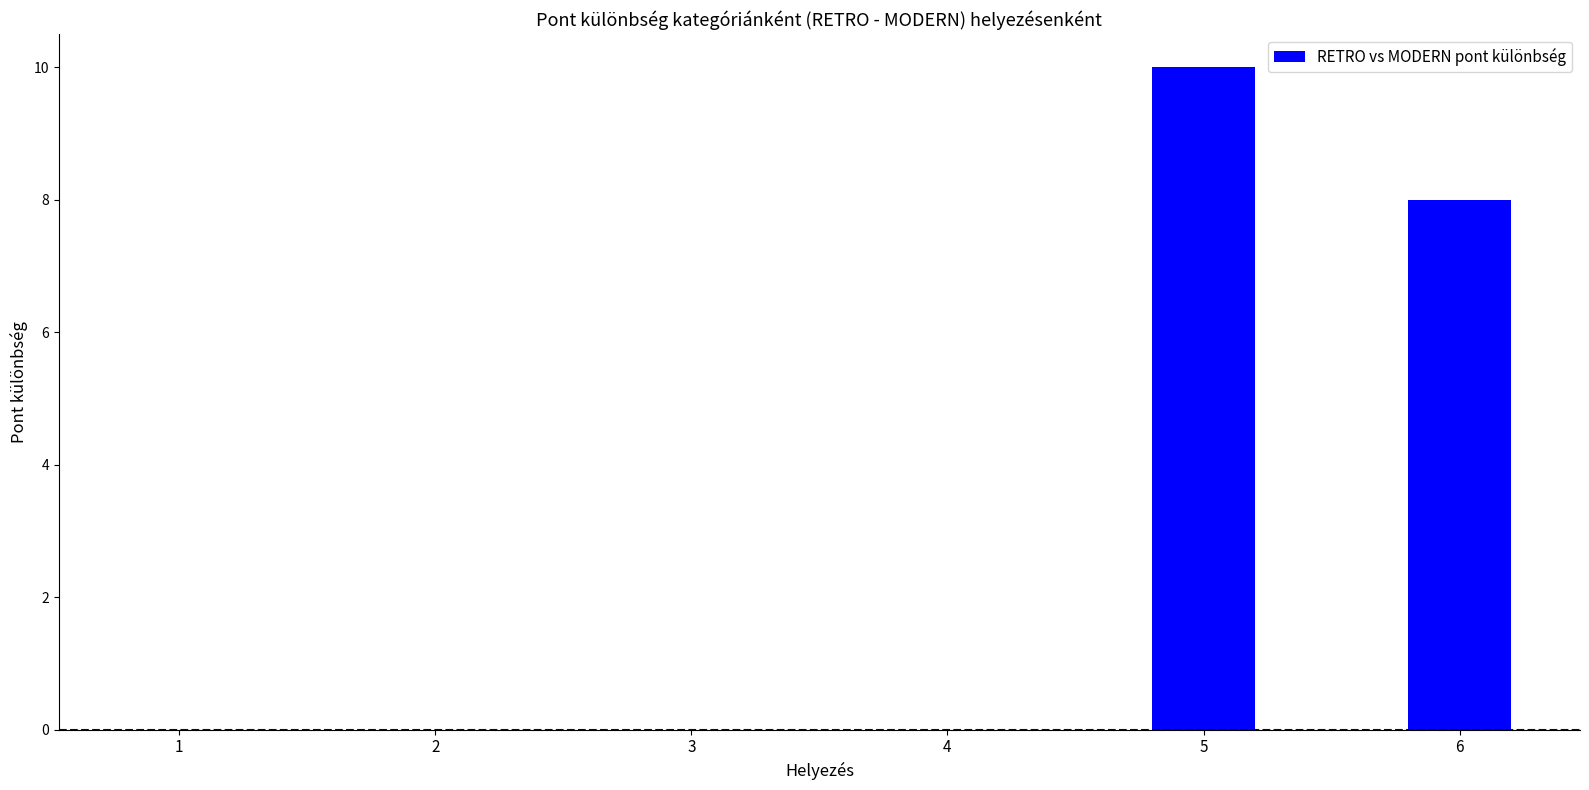

Reading left to right, transcribe all the data shown in this chart.

0	0	0	0	10	8